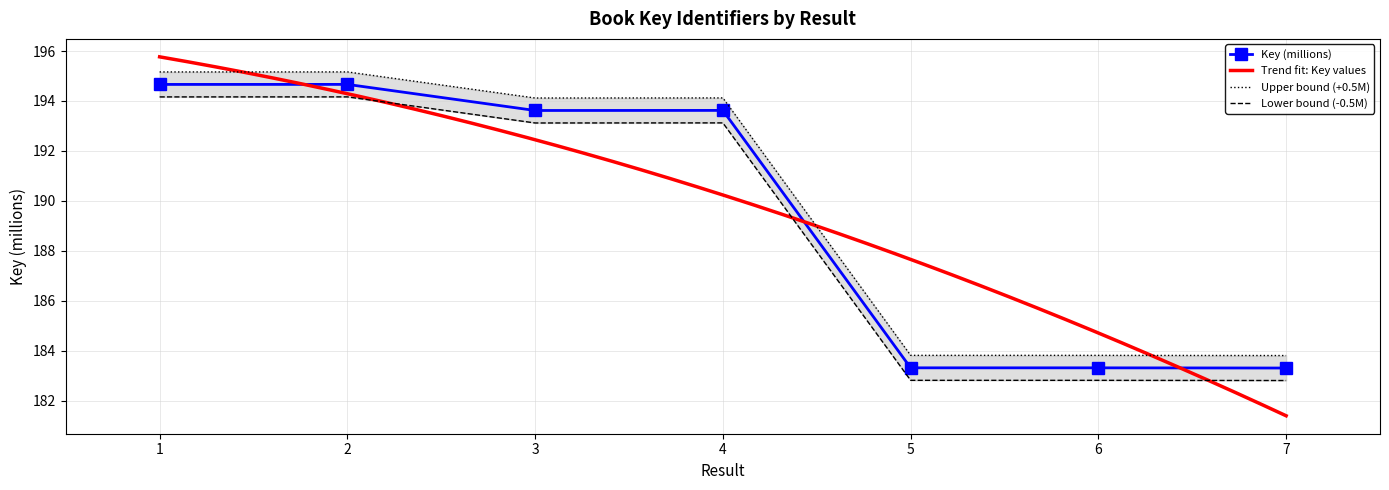

Reading left to right, list all the values displayed in this chart.

1=194.7	2=194.7	3=193.6	4=193.6	5=183.3	6=183.3	7=183.3